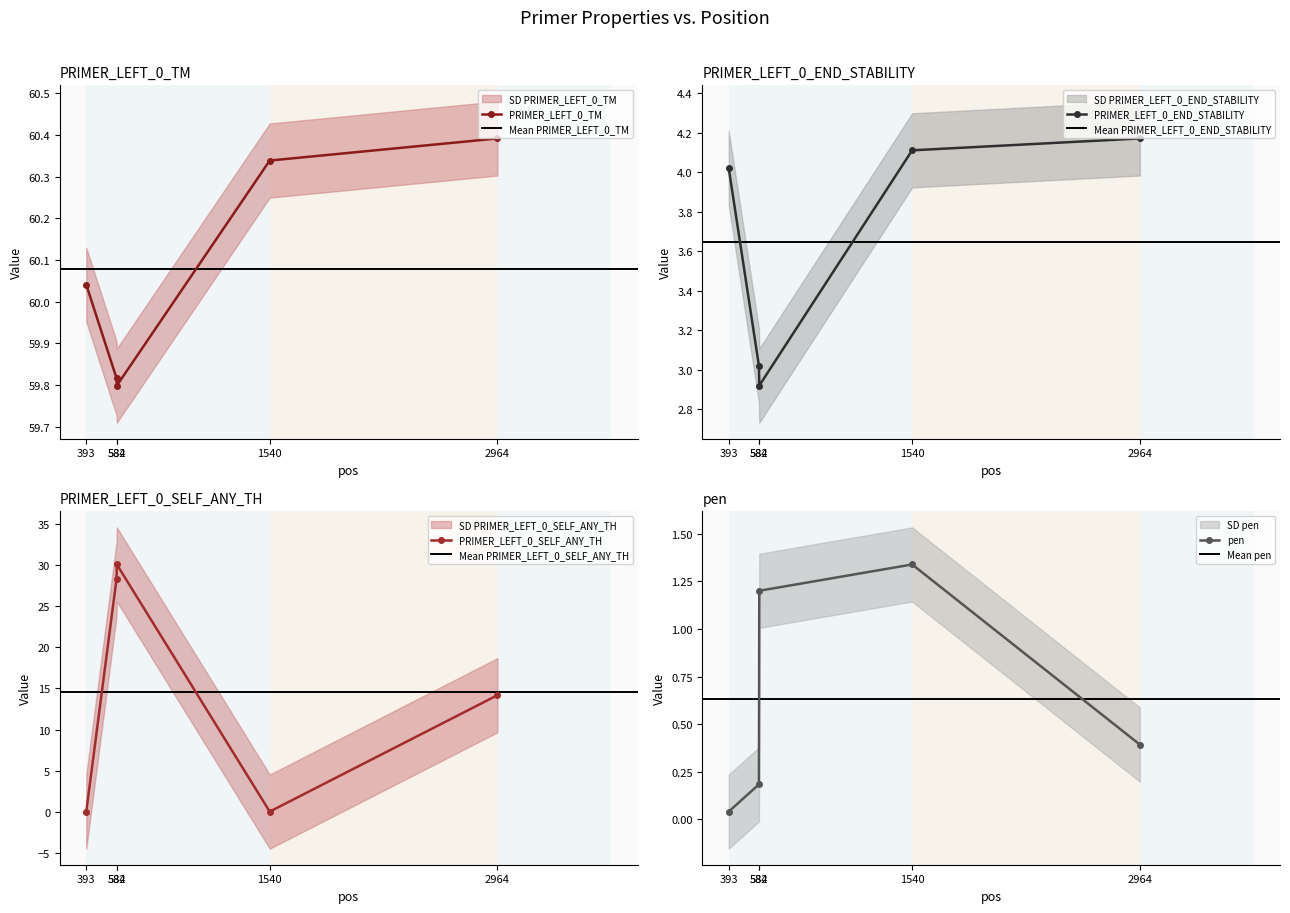

Rank the series by their maximum value, from highest to lowest.

PRIMER_LEFT_0_TM, PRIMER_LEFT_0_SELF_ANY_TH, PRIMER_LEFT_0_END_STABILITY, pen